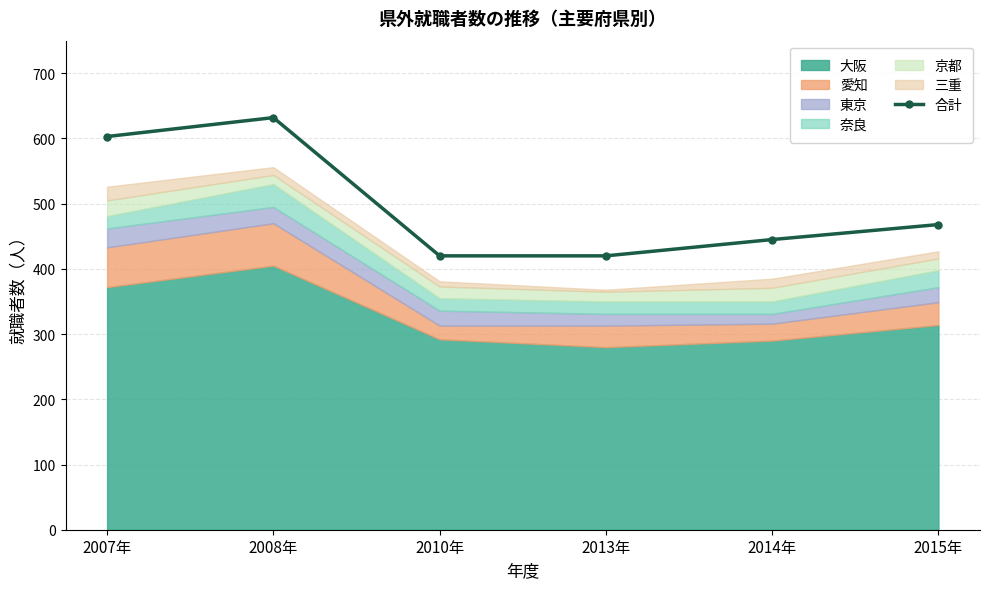

Approximately how many times larger is the value at 2014年 compared to 2008年?

0.7